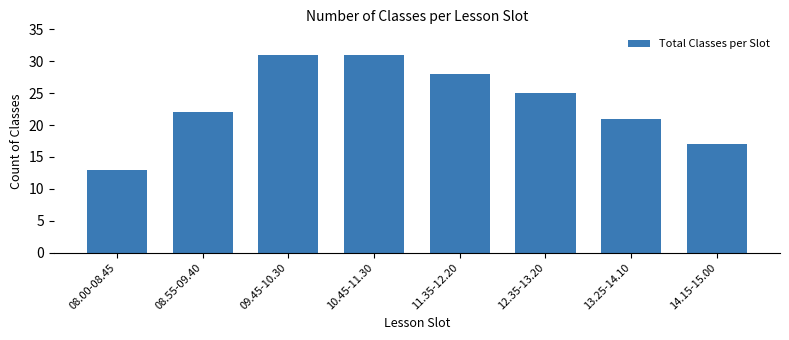

Reading right to left, list all the values displayed in this chart.

14.15-15.00=17	13.25-14.10=21	12.35-13.20=25	11.35-12.20=28	10.45-11.30=31	09.45-10.30=31	08.55-09.40=22	08.00-08.45=13